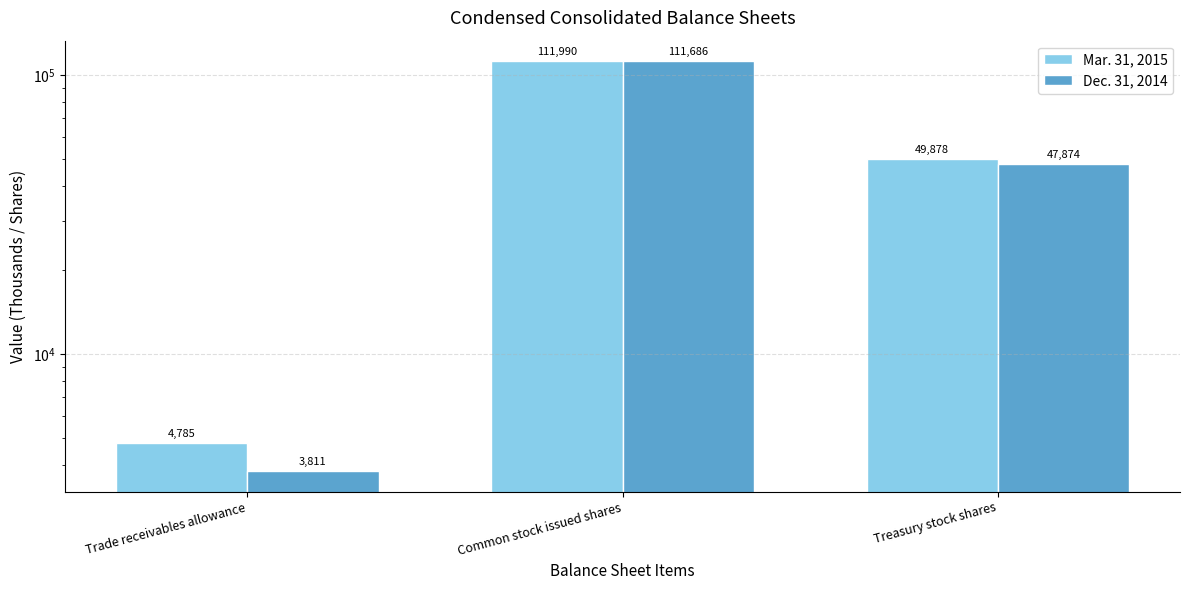

At how many categories does at least one series exceed 45551?

2